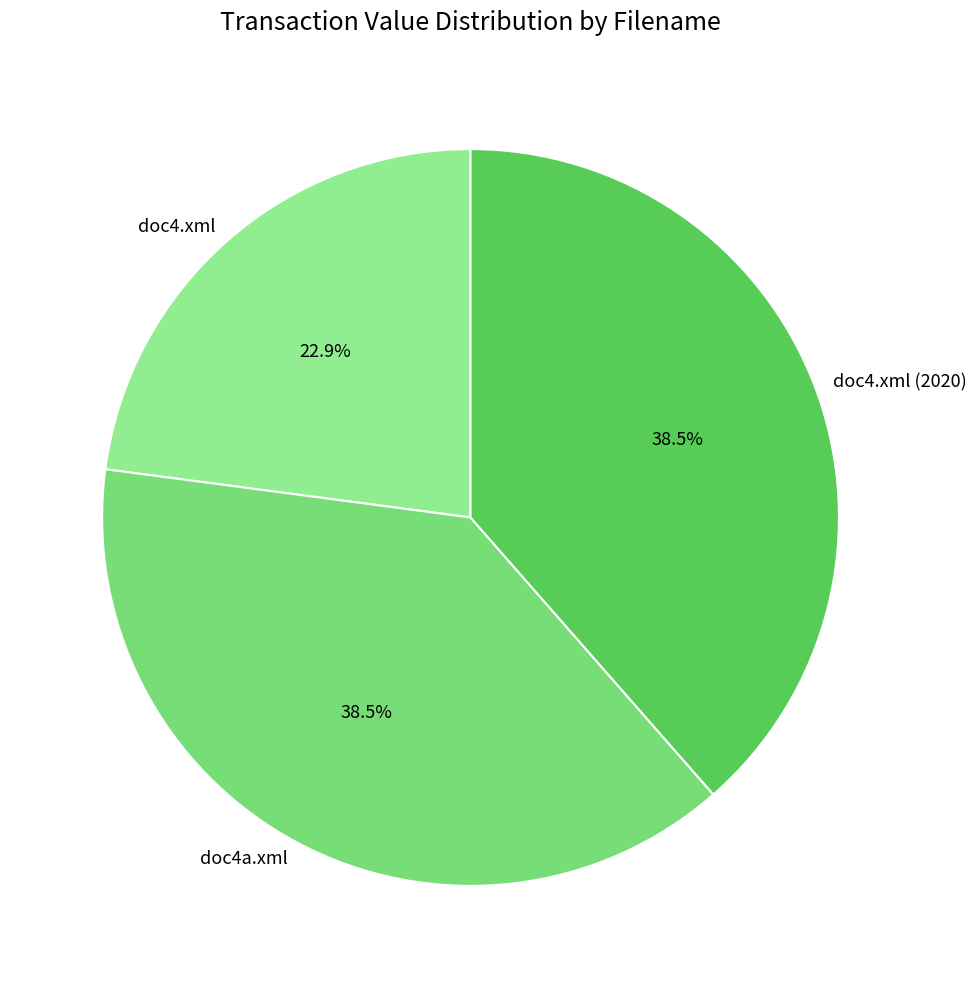

Is there a majority slice in this chart?

No